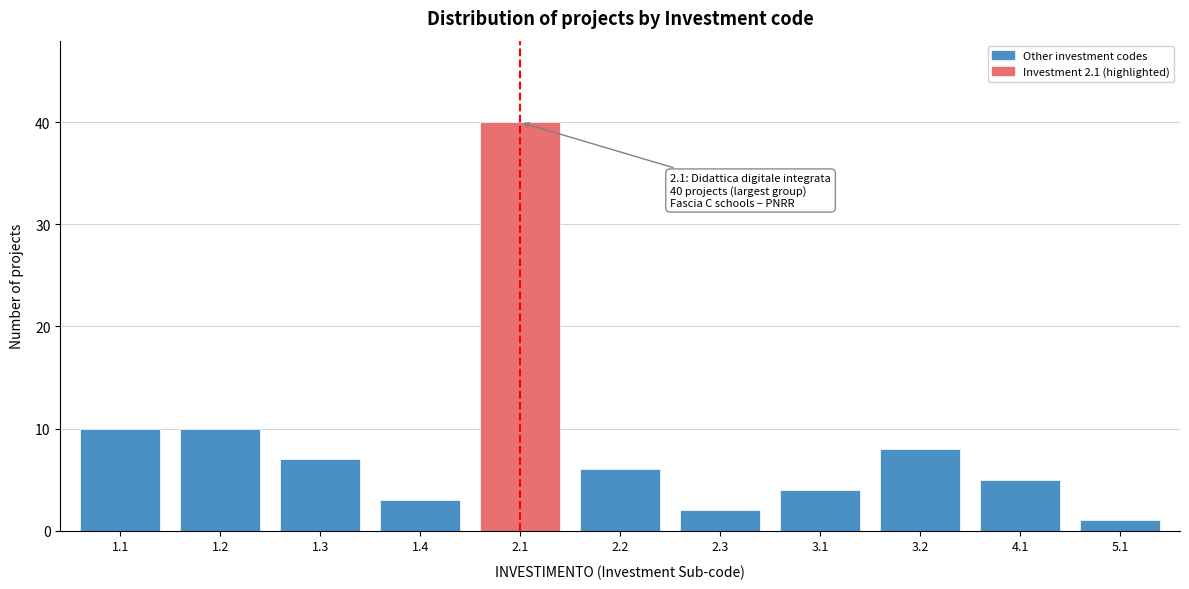

Reading left to right, list all the values displayed in this chart.

10	10	7	3	40	6	2	4	8	5	1